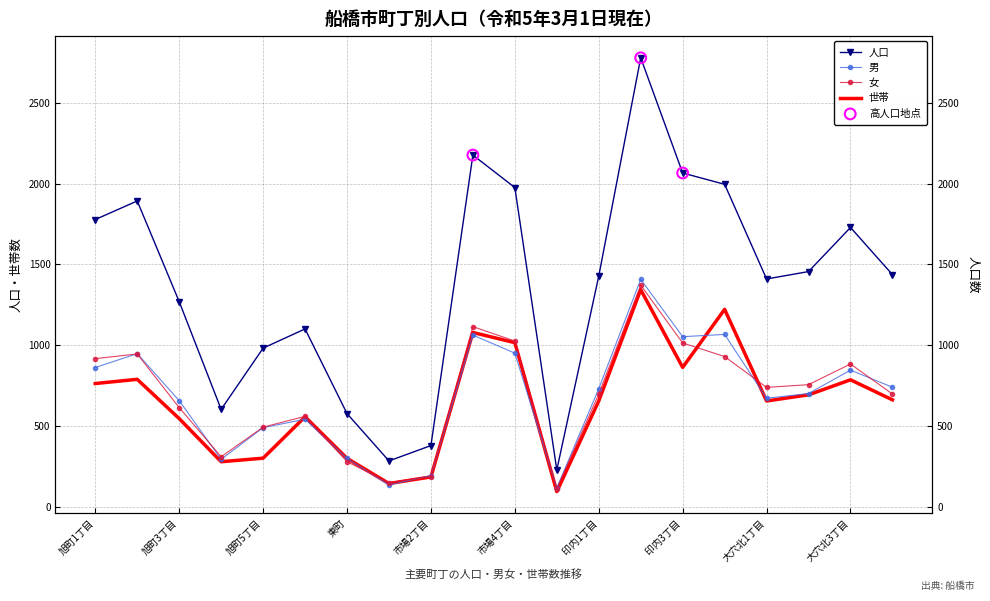

Is the value of 女 at 市場1丁目 greater than the value of 人口 at 印内町?

No